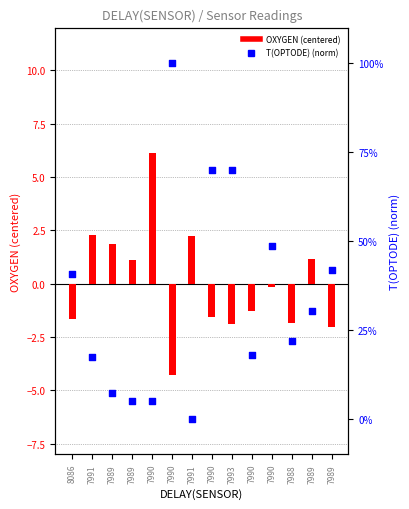

At which category is the sum across all series the highest?

7990